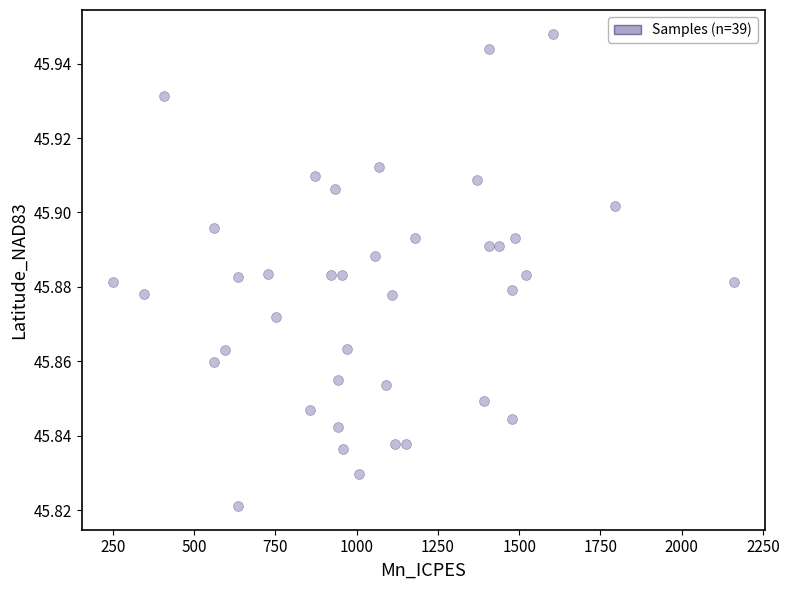

What is the range of X values (max minus min)?

1910.0